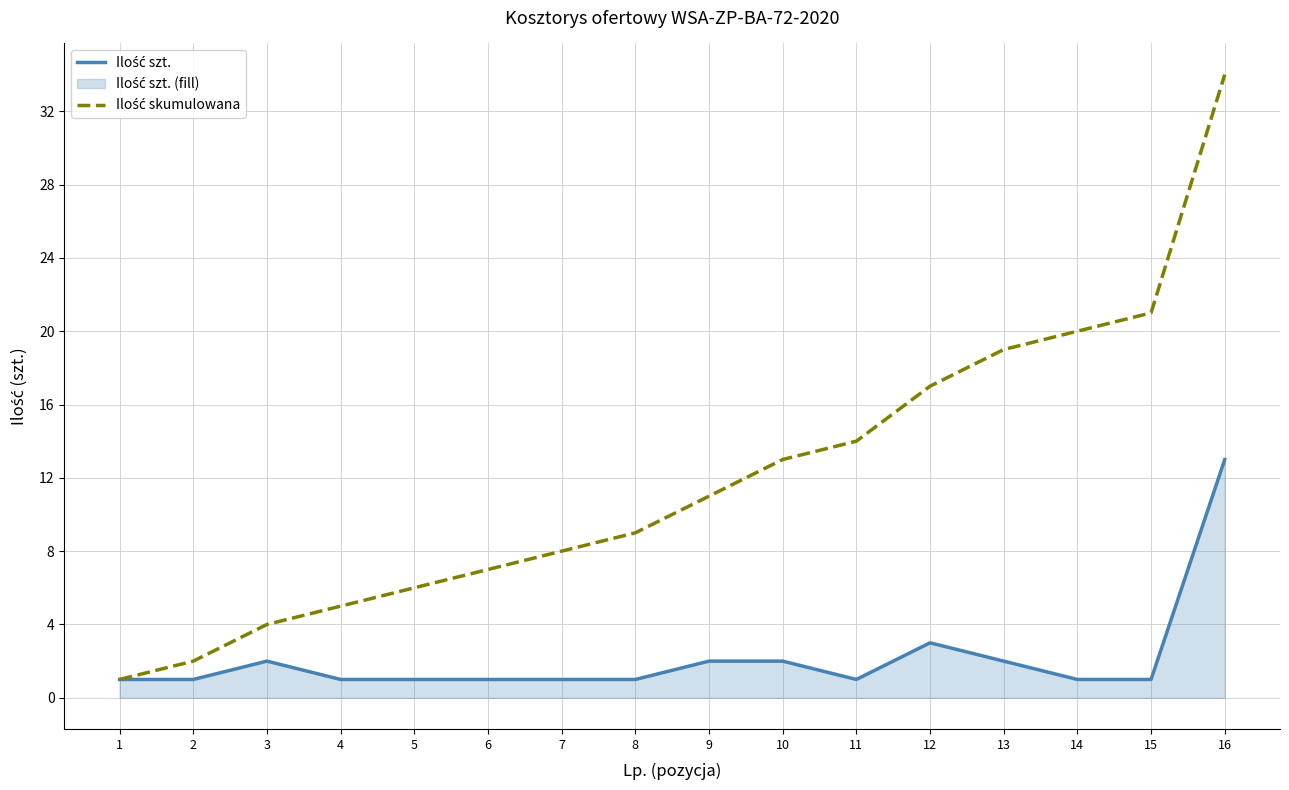

At how many categories does at least one series exceed 2?

14